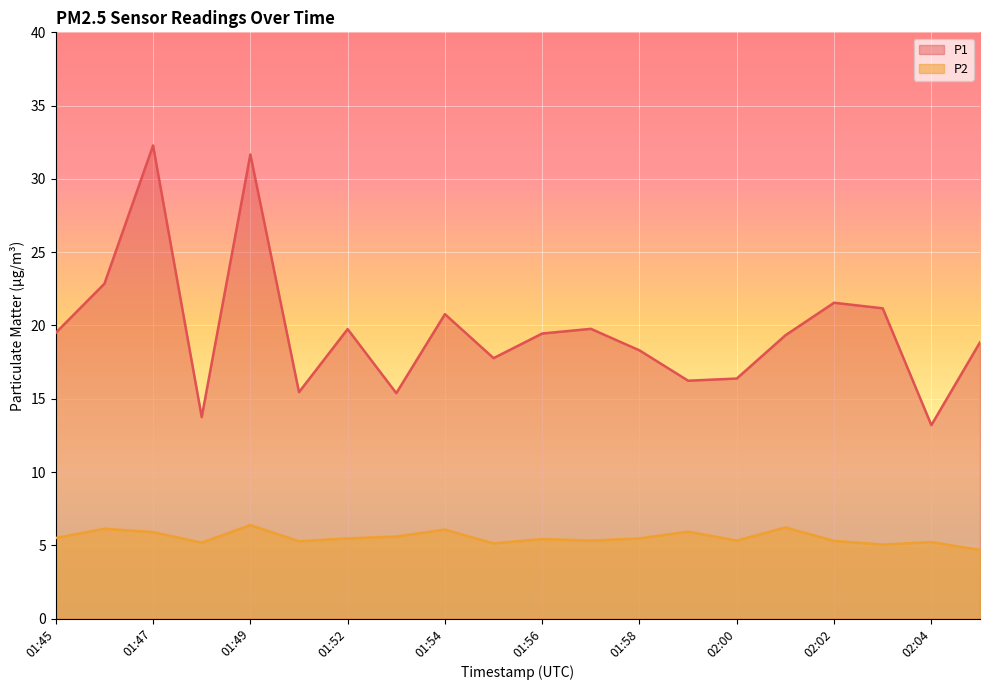

Which series changed the most between 01:54 and 02:06?

P1